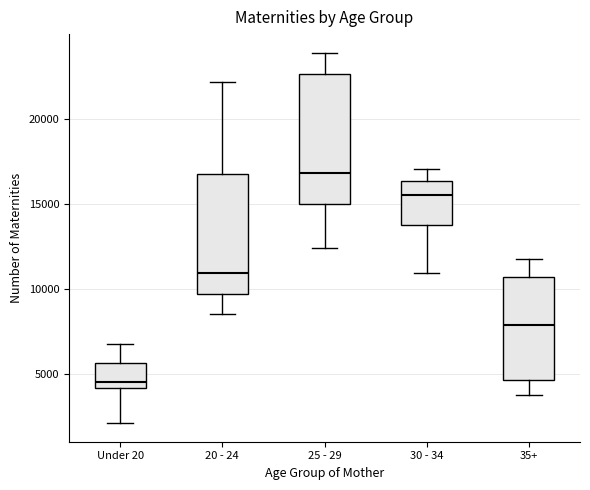

Reading left to right, read every box against the y-axis: the position of its median line, the range the box covers, and the ends of its whiskers. The values are not printed on the chart, so give them approximately, as read against the axis.

Under 20: median 4500, box 4000 to 5500, whiskers 2000 to 6500
20 - 24: median 11000, box 9500 to 17000, whiskers 8500 to 22000
25 - 29: median 17000, box 15000 to 22500, whiskers 12500 to 24000
30 - 34: median 15500, box 13500 to 16500, whiskers 11000 to 17000
35+: median 8000, box 4500 to 10500, whiskers 4000 to 11500